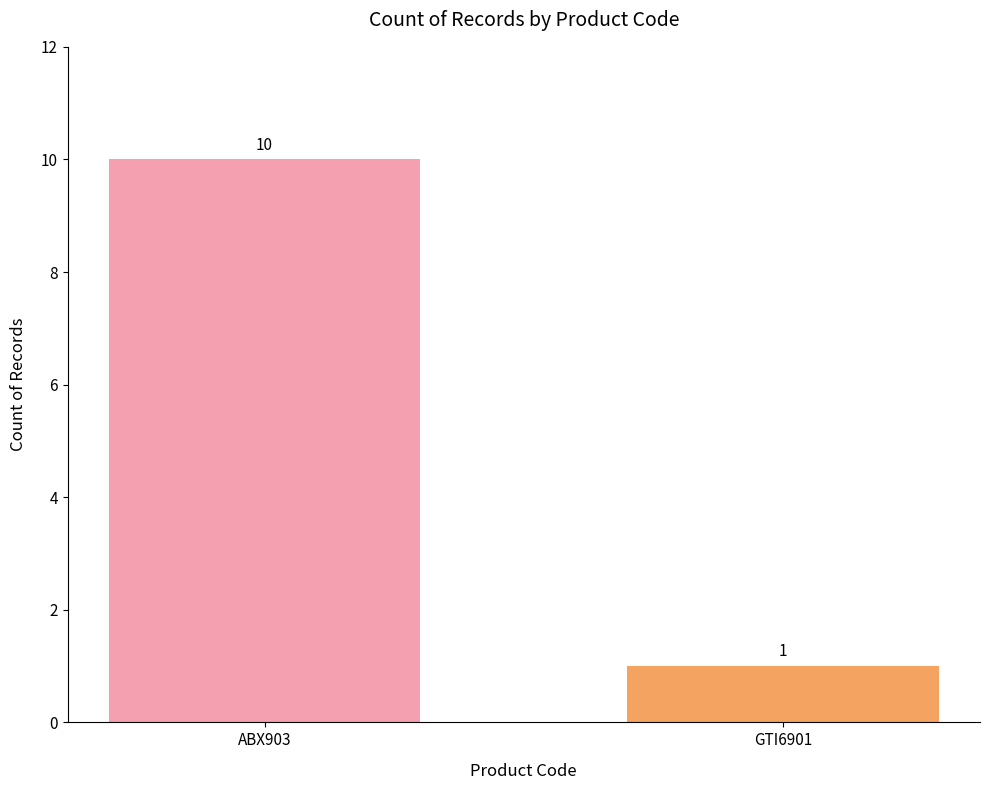

Count the values in the range 1 to 10.

2